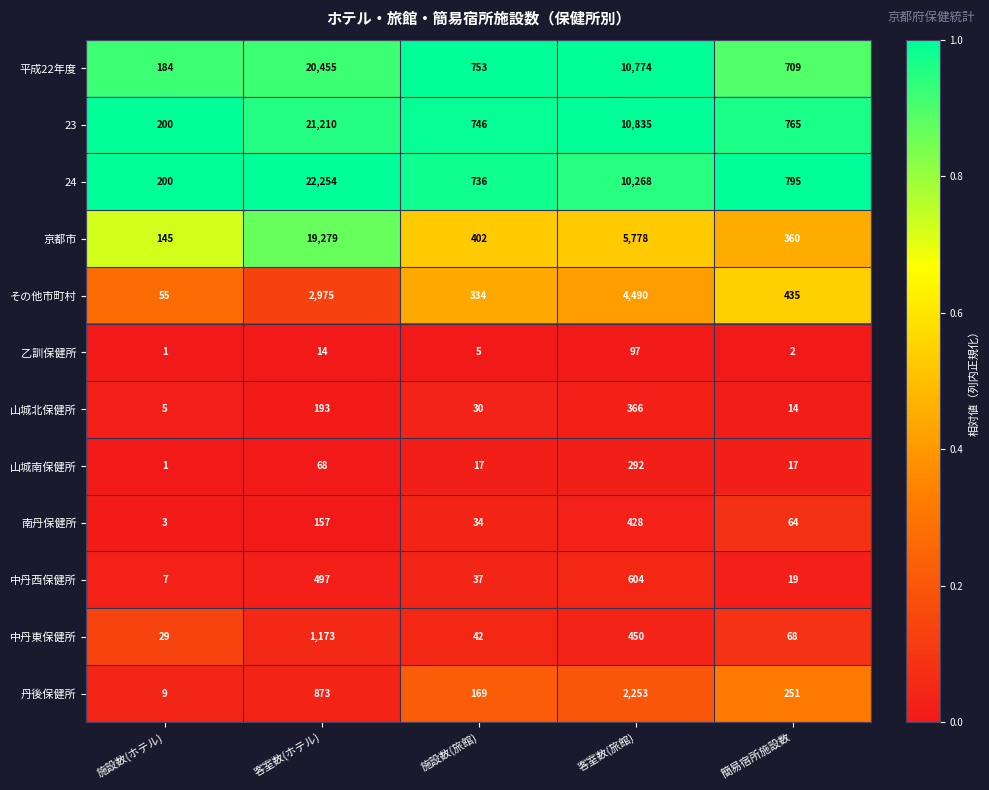

Which series changed the most between 施設数(ホテル) and 施設数(旅館)?

平成22年度